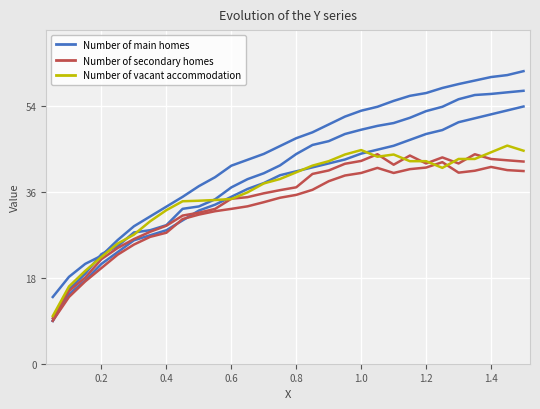

In Number of secondary homes, how many points are higher than both neighbors (excluding endpoints)?

4